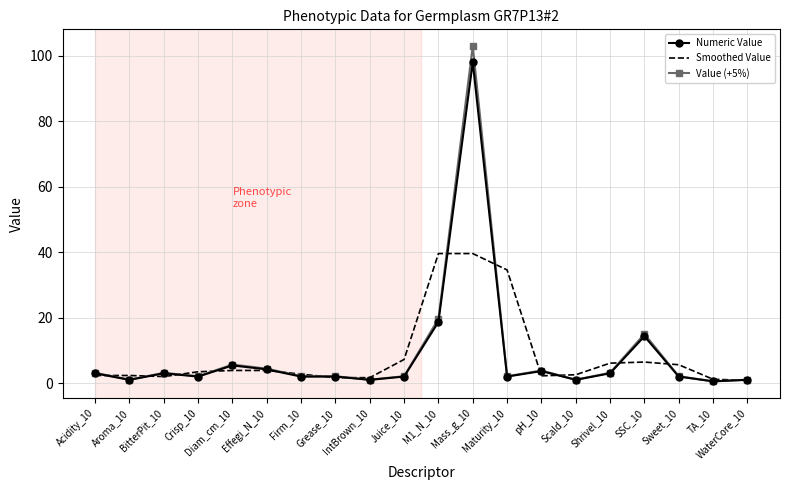

Is the value of Value (+5%) at Maturity_10 greater than the value of Smoothed Value at Shrivel_10?

No